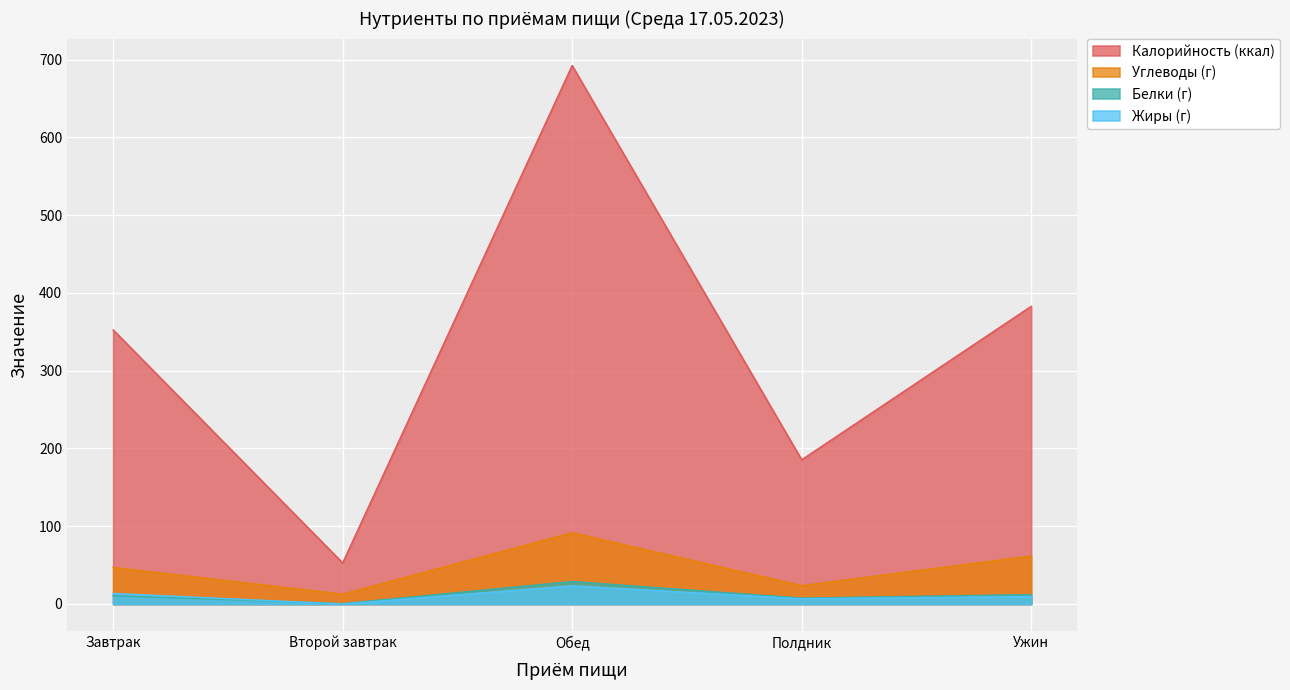

What are all the series names shown in the legend?

Калорийность (ккал), Углеводы (г), Белки (г), Жиры (г)